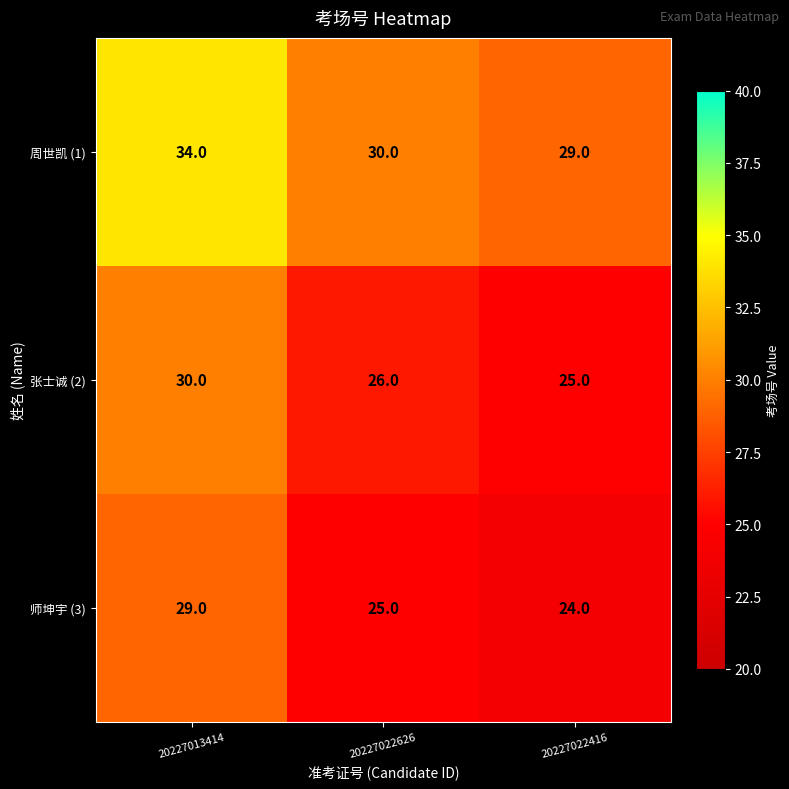

Rank the series at 20227022416 from highest to lowest value.

周世凯 (1), 张士诚 (2), 师坤宇 (3)